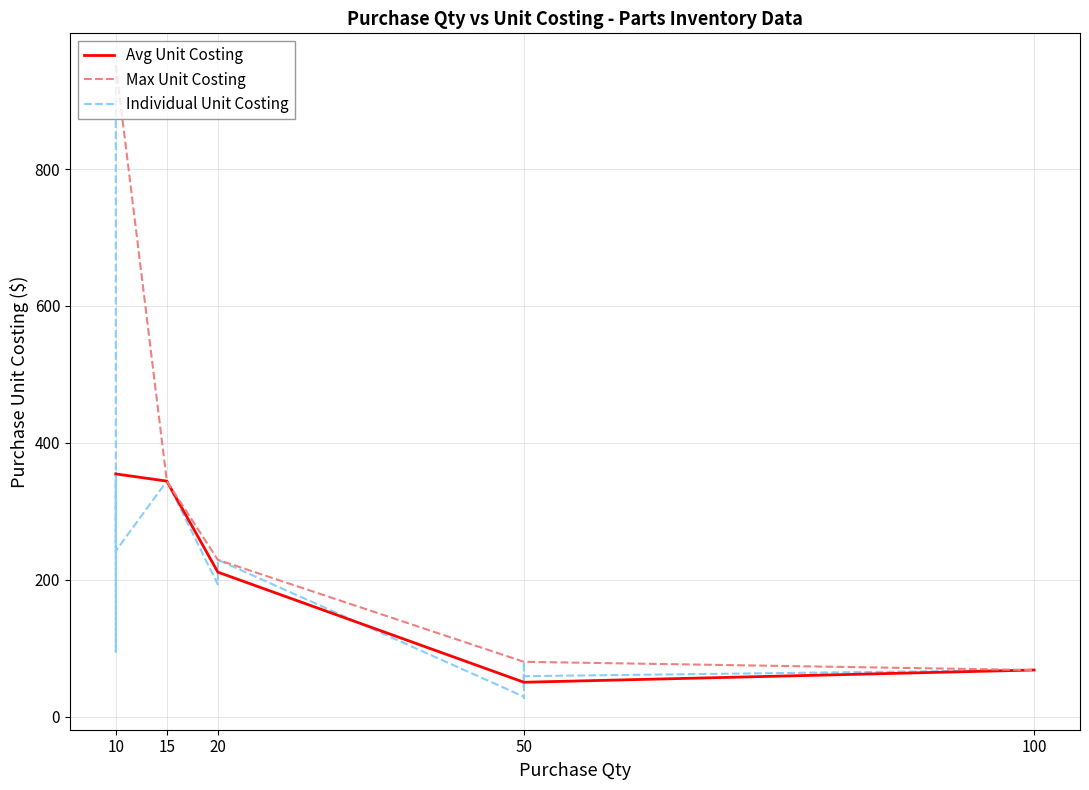

Reading left to right, list all the values displayed in this chart.

Purchase Unit Costiong: 952	356	344	243	242	239	229	193	95	80	73	68	61	59	46	45	45	43	43	29	27
Purchase Qty: 10	10	15	10	10	10	20	20	10	50	50	100	50	50	50	50	50	50	50	50	50